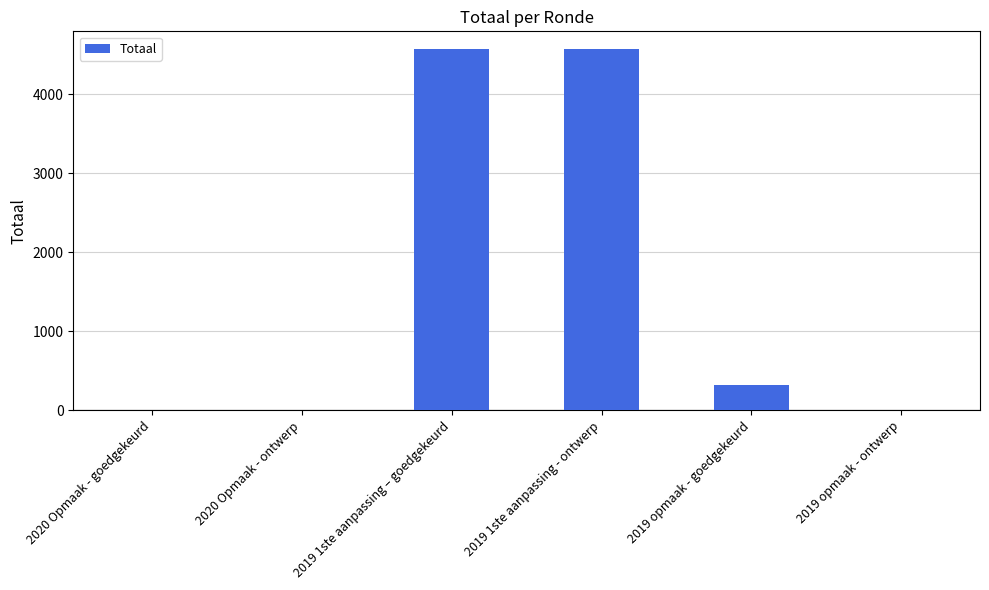

What is the average value?

1577